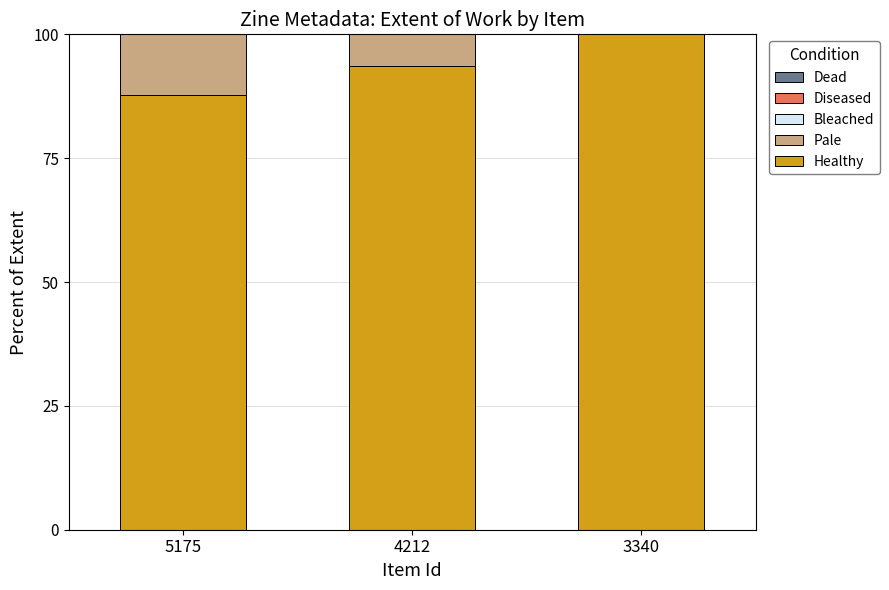

True or false: Healthy has a value of 34.6 at 5175.

False